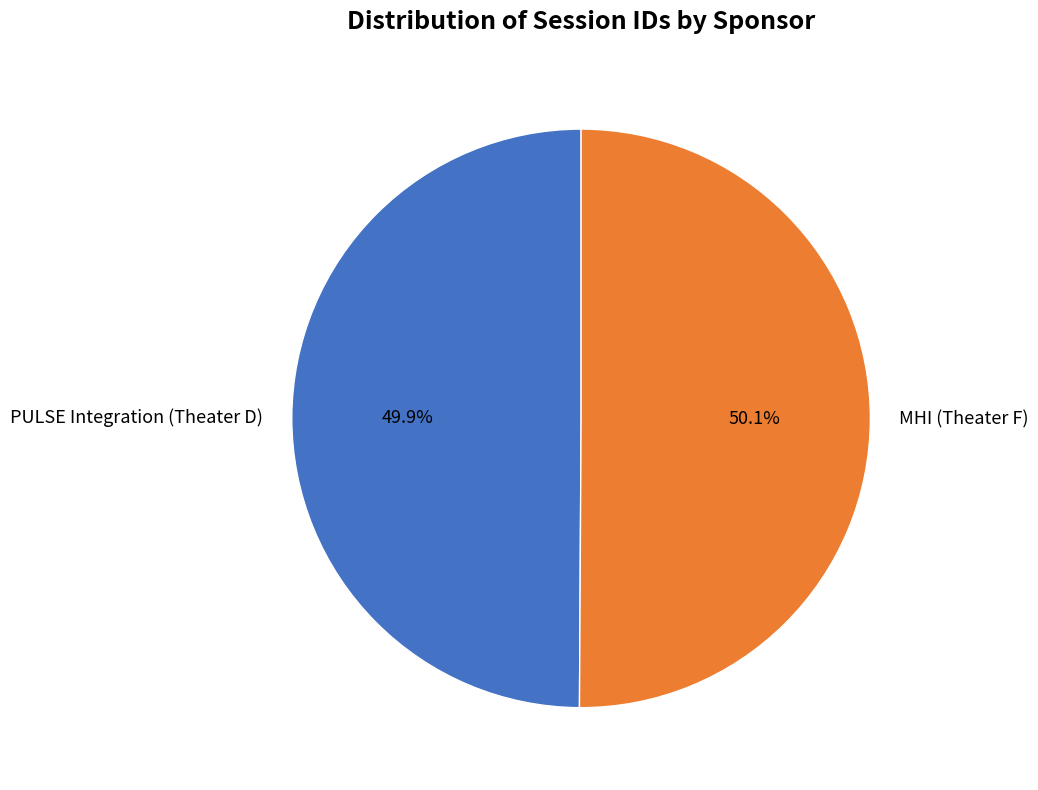

Approximately how many times larger is the value at PULSE Integration (Theater D) compared to MHI (Theater F)?

1.0